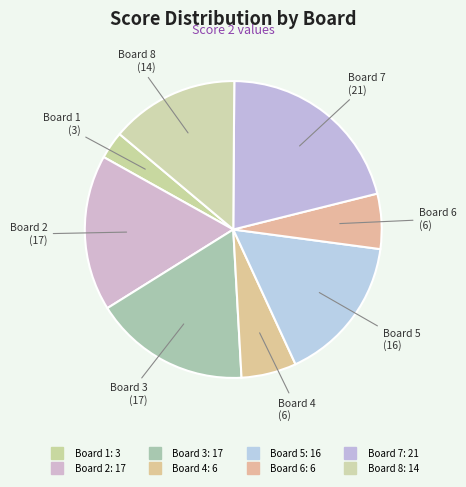

The Board 3 slice represents 29% of the pie. True or false?

False